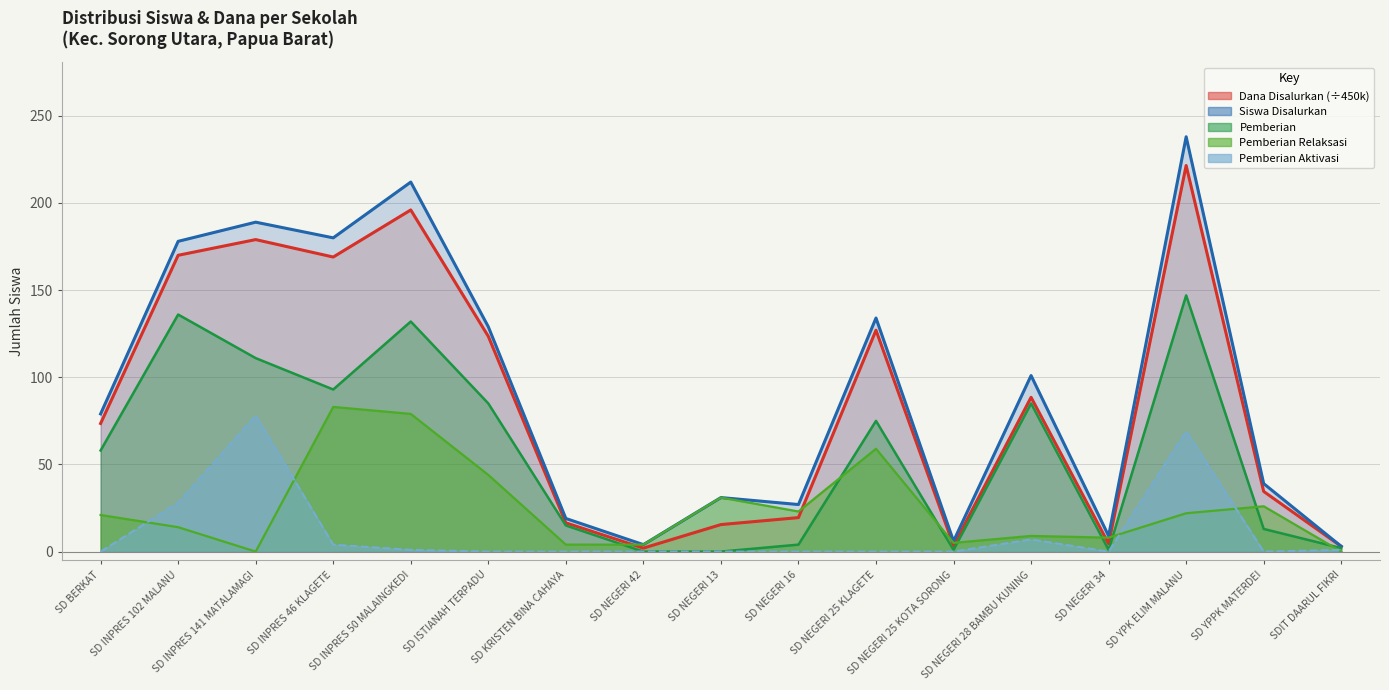

Between SD NEGERI 34 and SD YPPK MATERDEI, which series saw the biggest shift?

Dana Disalurkan